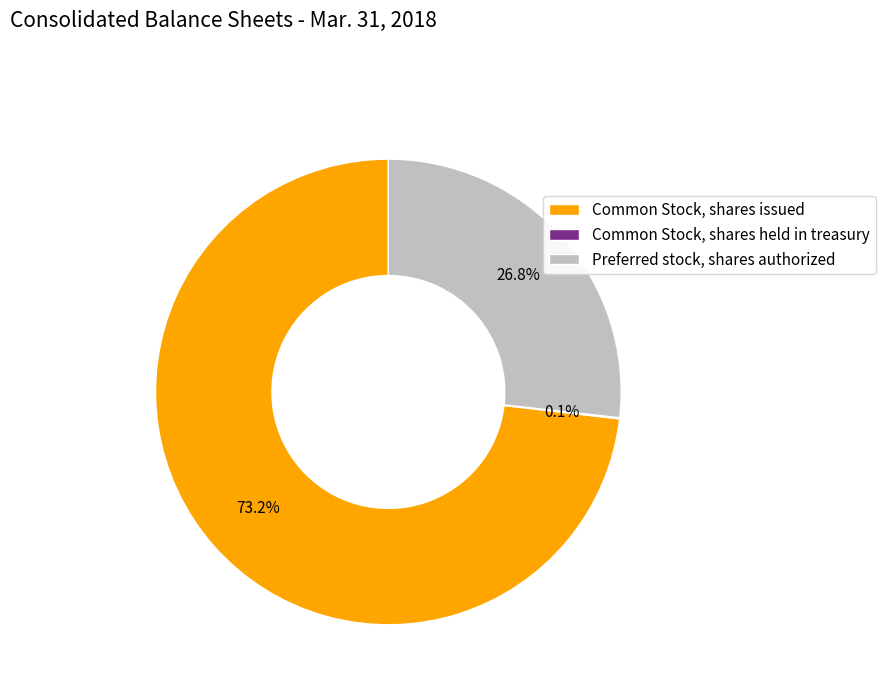

Which slice is the largest?

Common Stock, shares issued